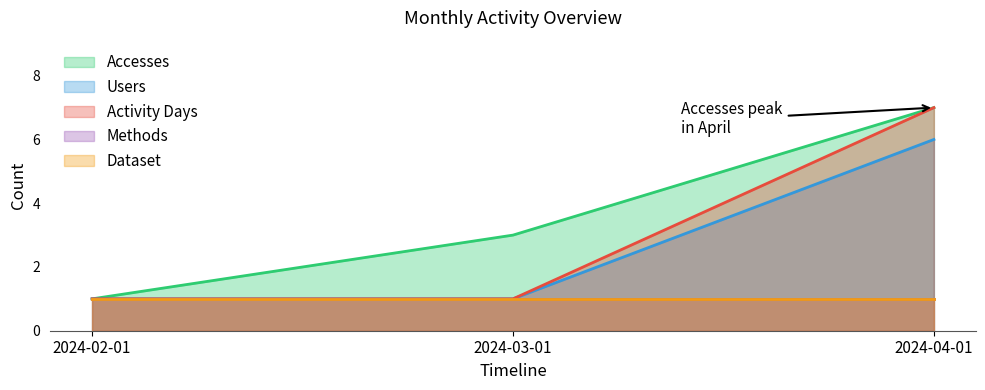

What is the difference between the highest and lowest values at 2024-04-01?

1